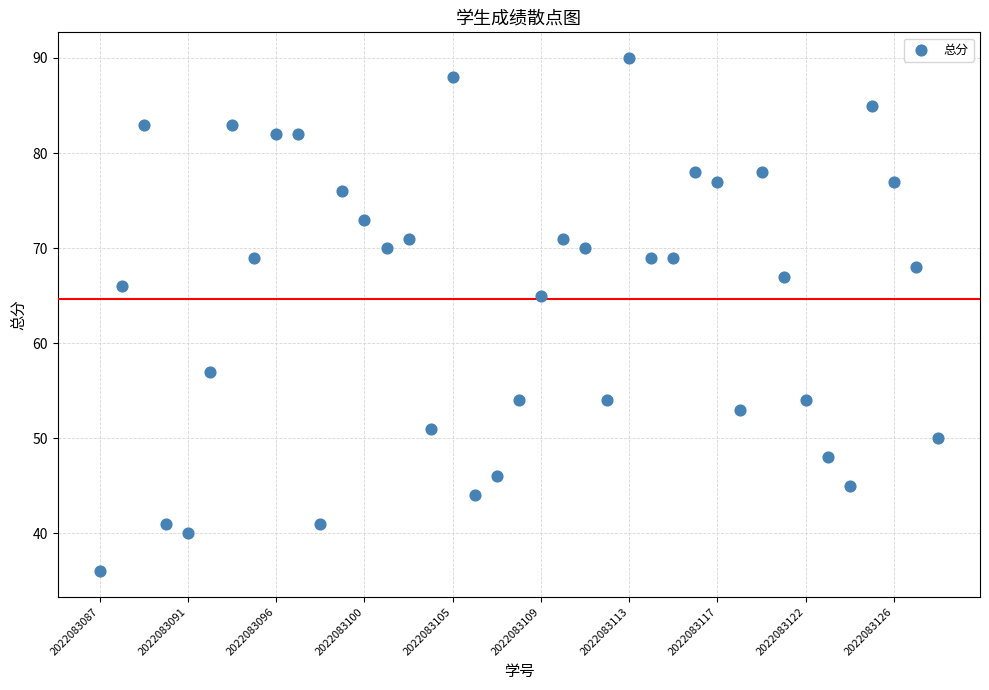

What is the range of Y values (max minus min)?

54